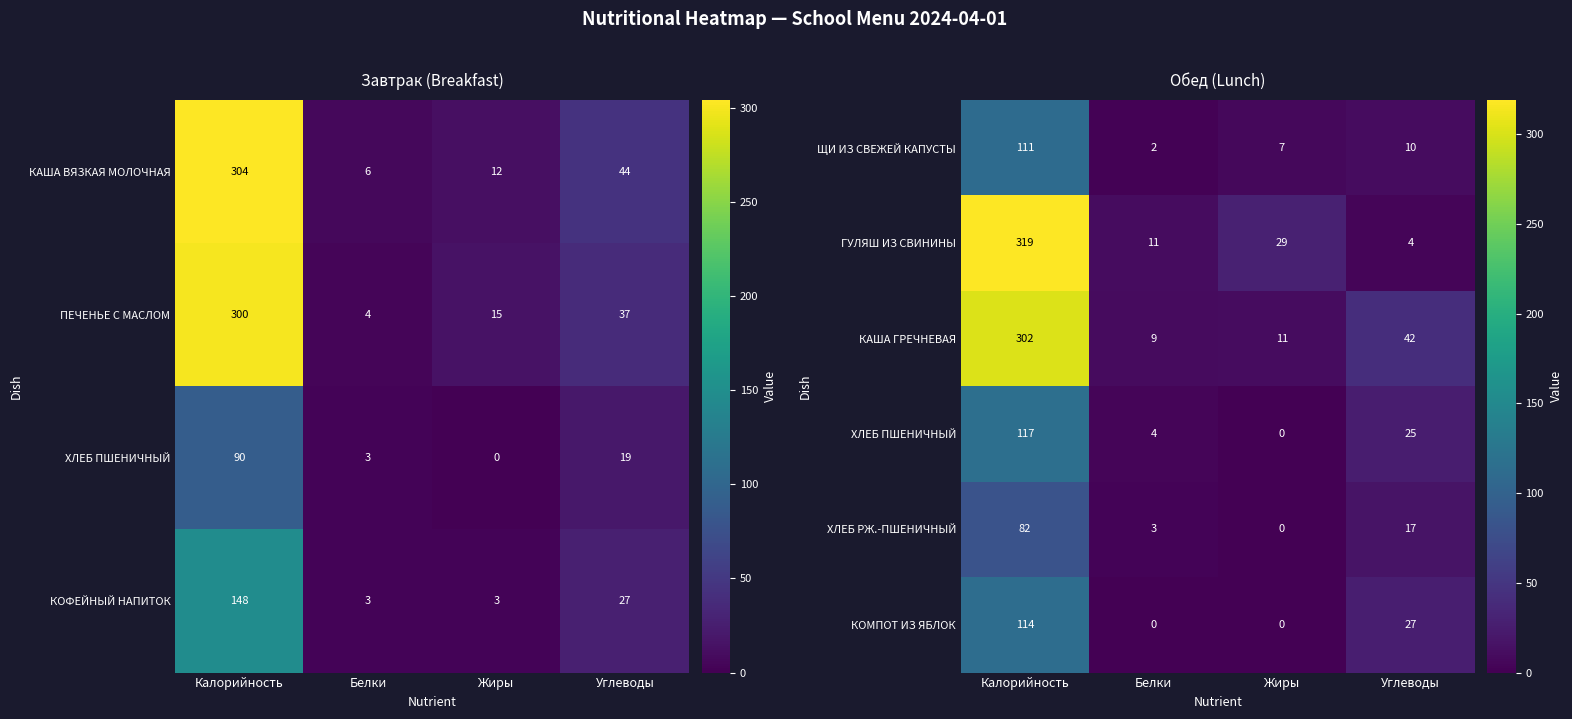

How many values in КОМПОТ ИЗ ЯБЛОК are above zero?

2